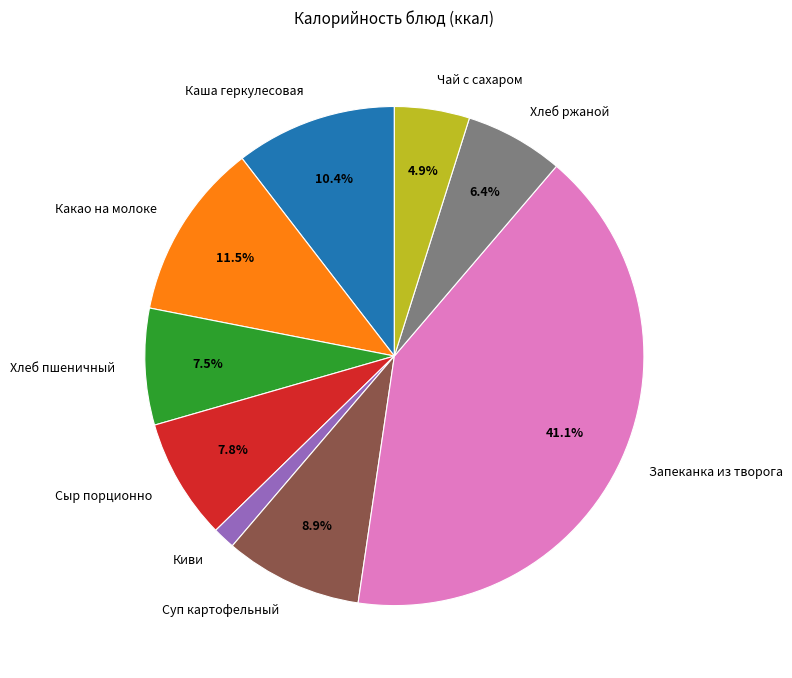

Count the number of slices in the pie.

9